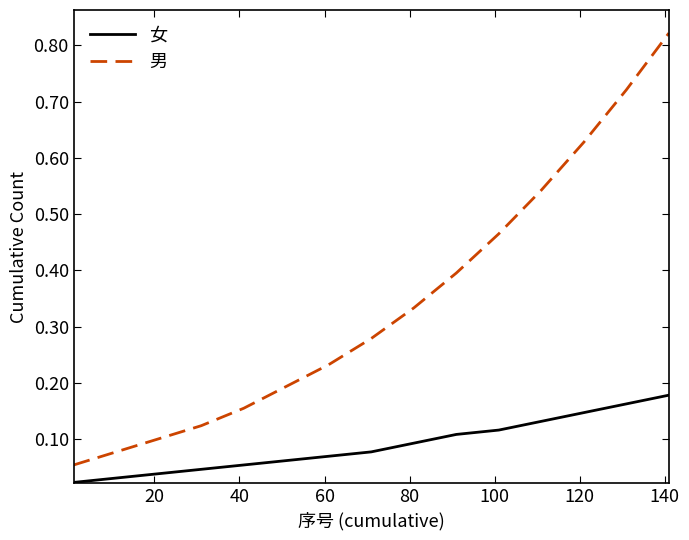

True or false: 女 and 男 cross at least once.

False